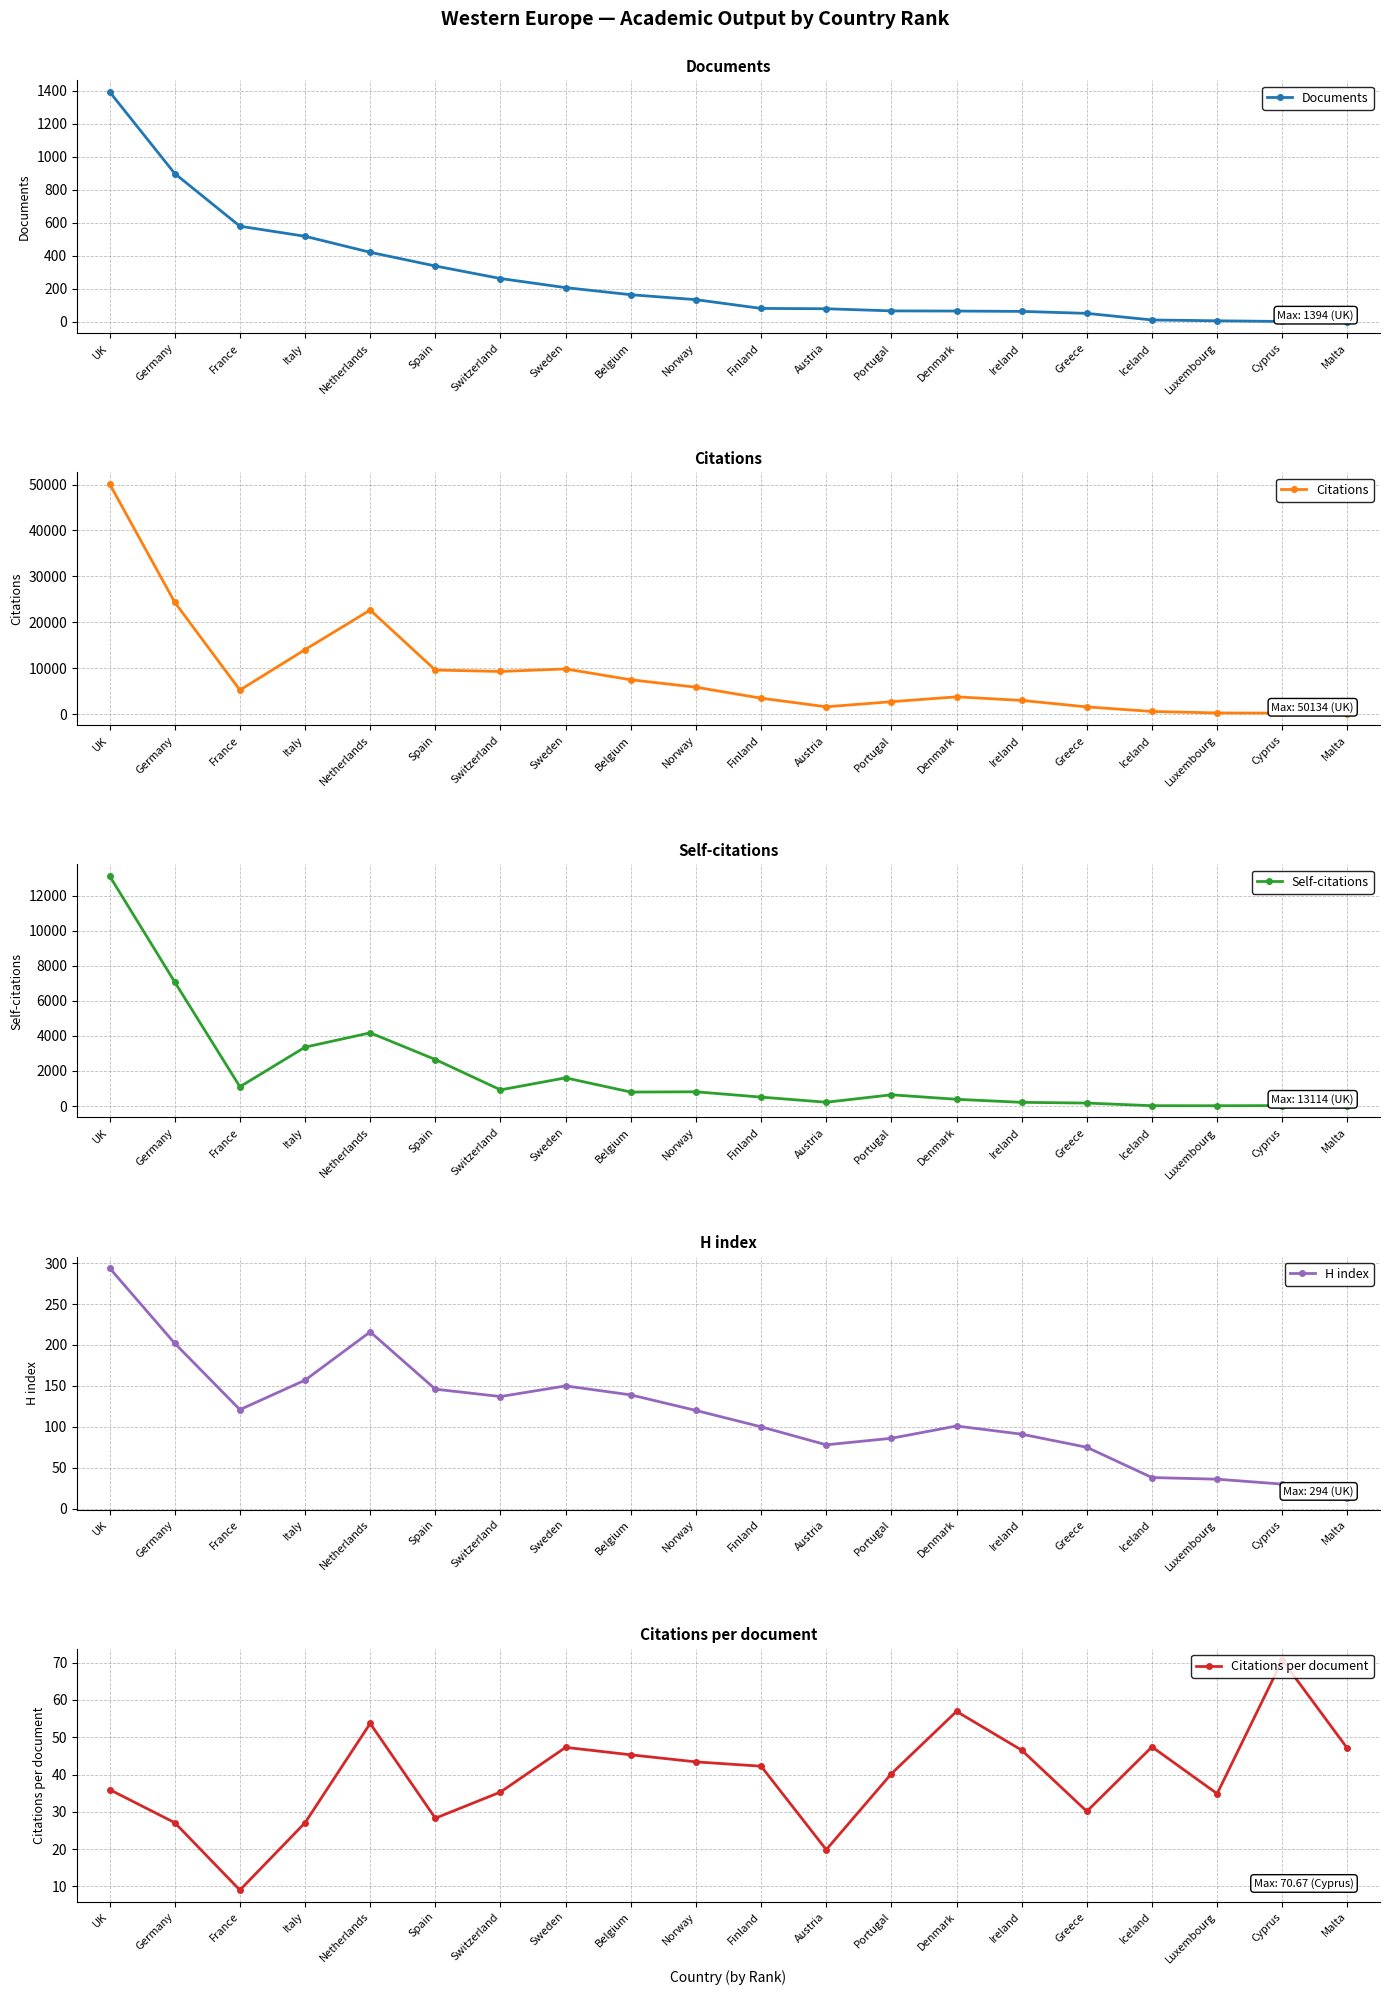

The value of Citations per document at Malta is 47.0. True or false?

True